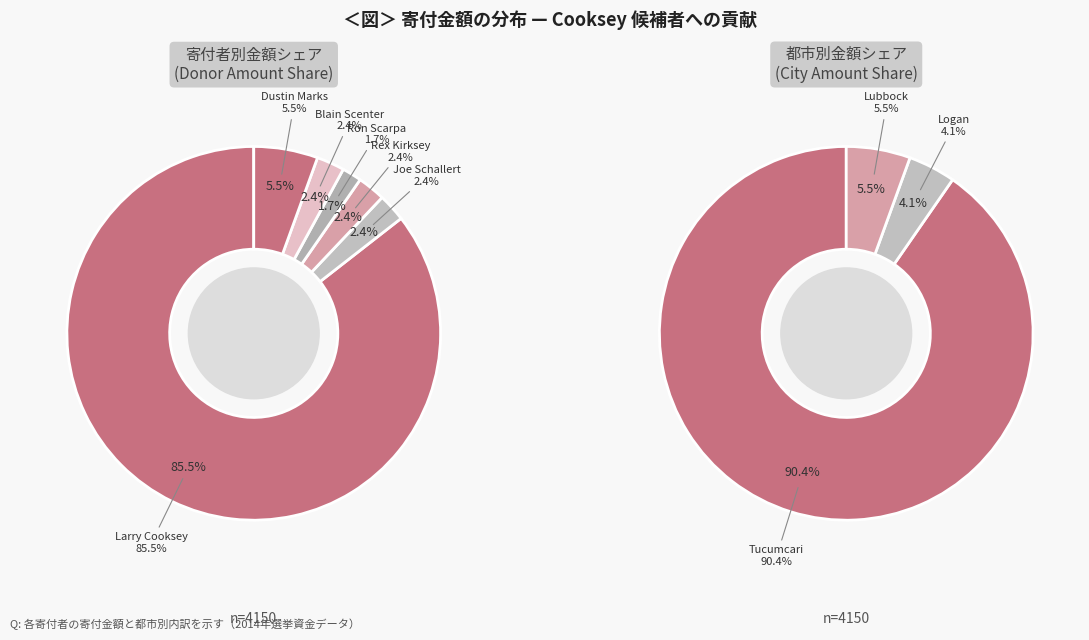

Is it true that Rex Kirksey is 8% of the pie?

False